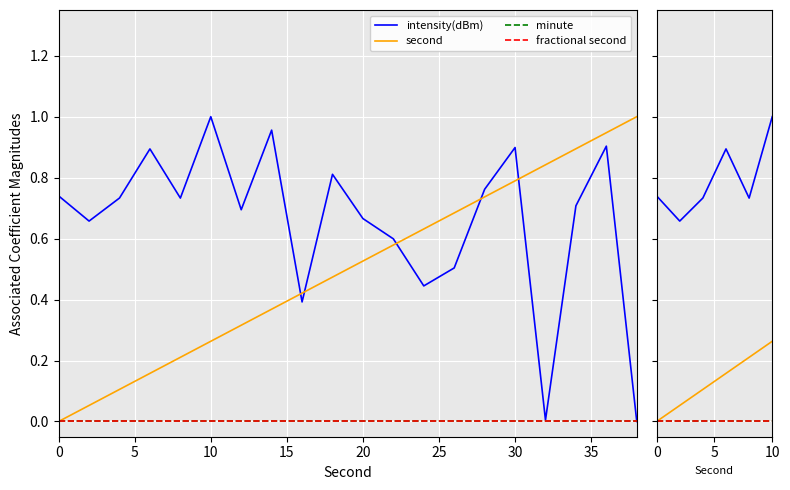

Which series changed the most between 10 and 25?

intensity(dBm)